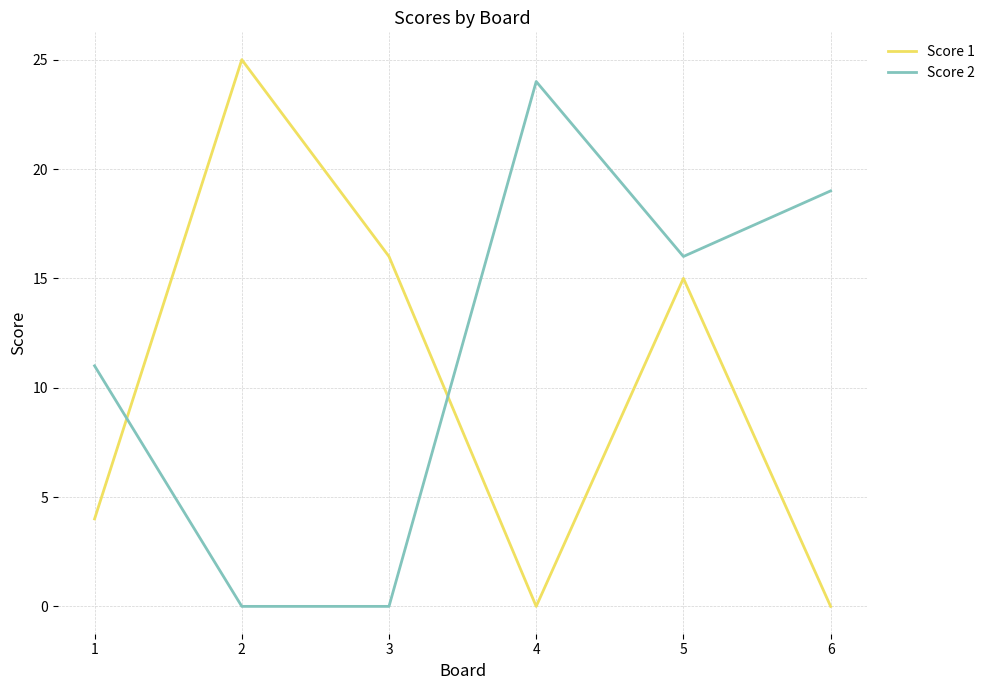

At which category is the sum across all series the highest?

5